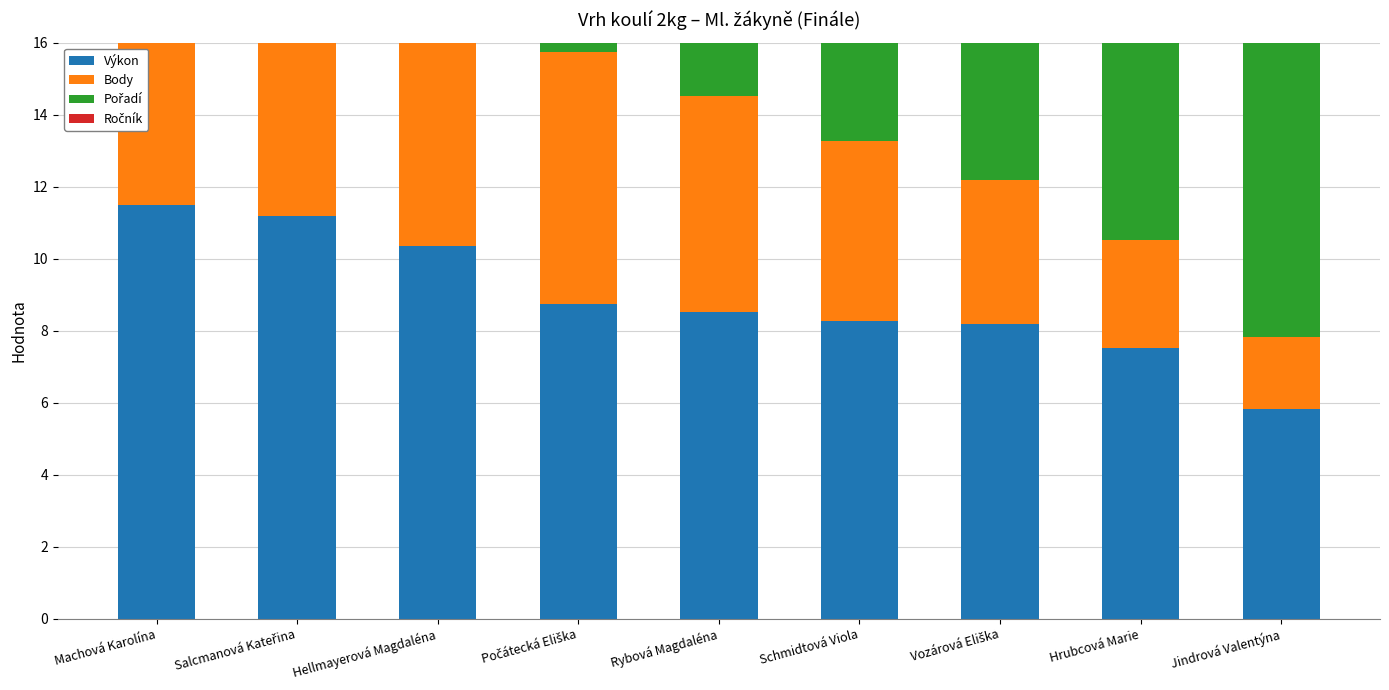

At which category is the sum across all series the highest?

Machová Karolína